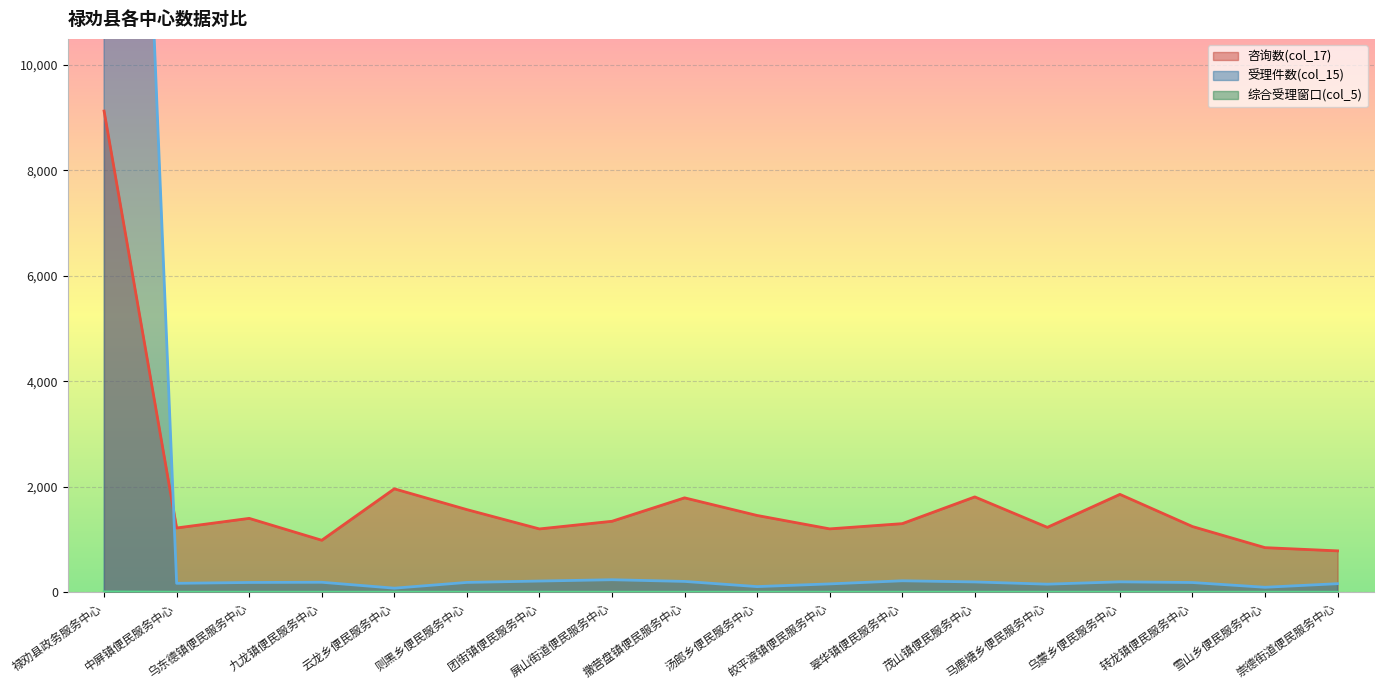

Reading left to right, list all the values displayed in this chart.

咨询数(col_17): 9120	1218	1400	985	1960	1566	1200	1345	1789	1455	1201	1300	1807	1230	1855	1245	845	784
受理件数(col_15): 33602	169	185	189	77	186	212	237	205	107	158	217	195	153	197	184	94	162
综合受理窗口(col_5): 6	1	1	1	1	1	1	1	1	1	1	1	1	1	1	1	1	1